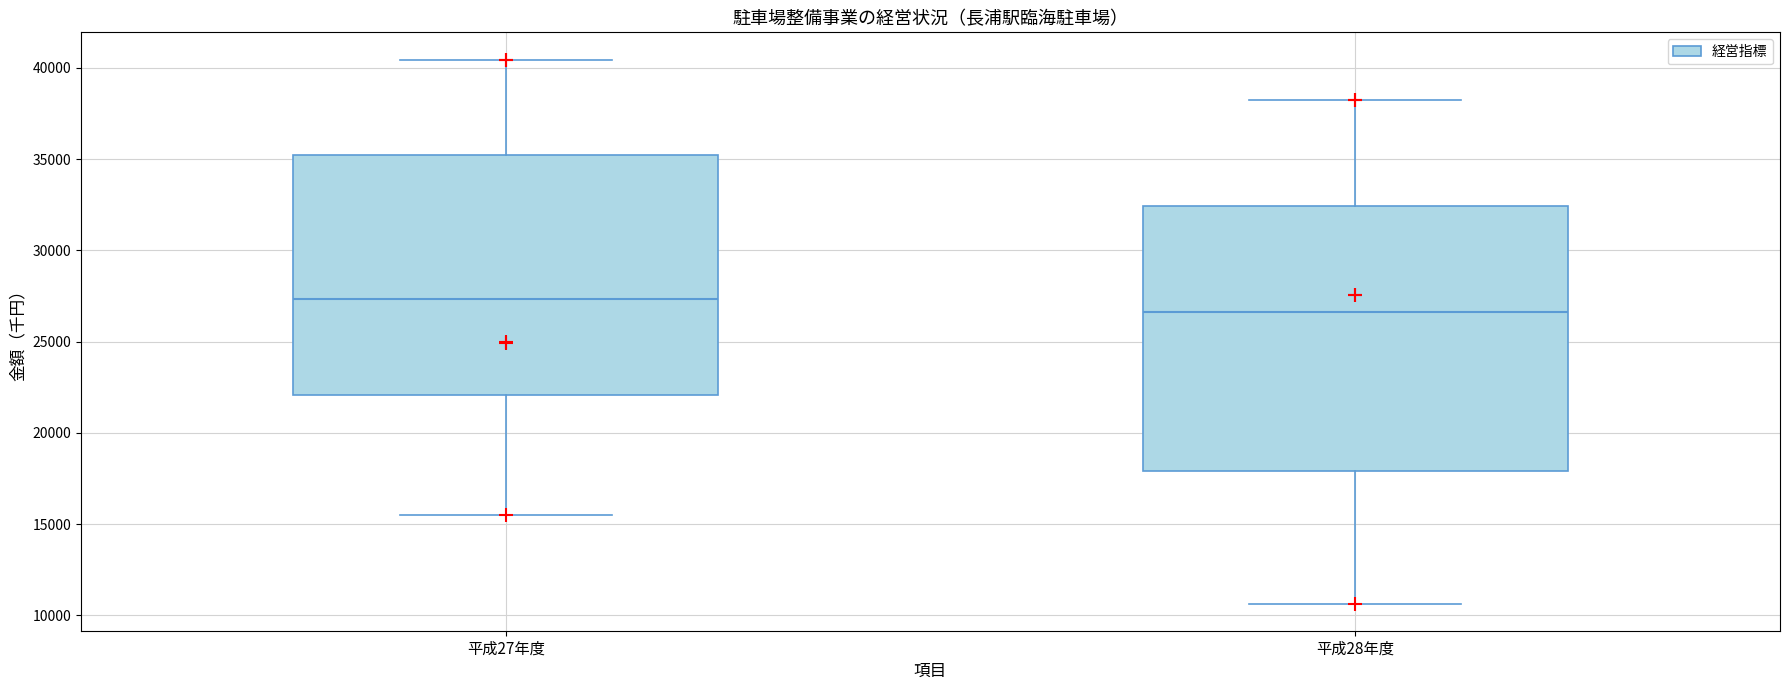

Where does the lower whisker of the box for 平成27年度 end on the y-axis? The values are not printed on the chart, so give them approximately, as read against the axis.

15500